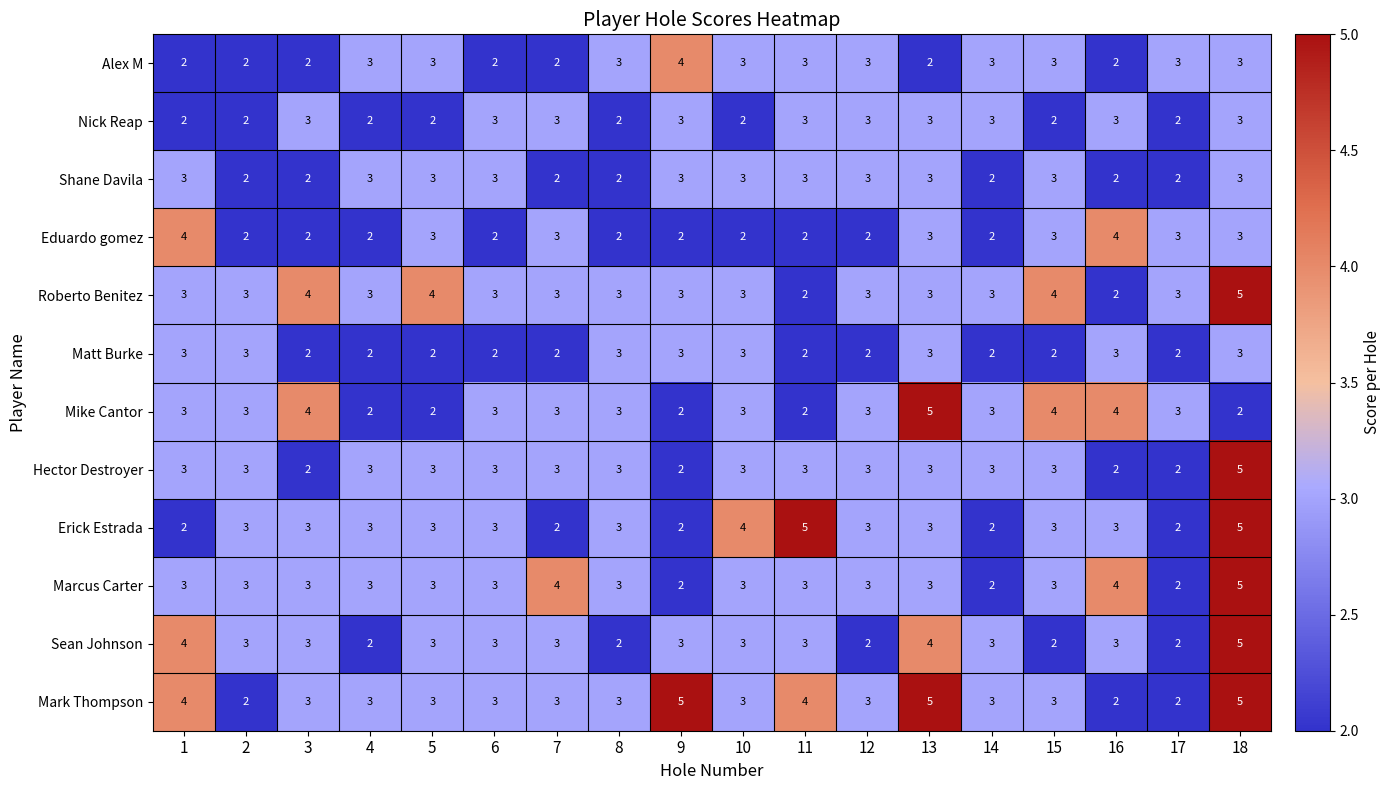

The value of Mark Thompson at 16 is 3. True or false?

False